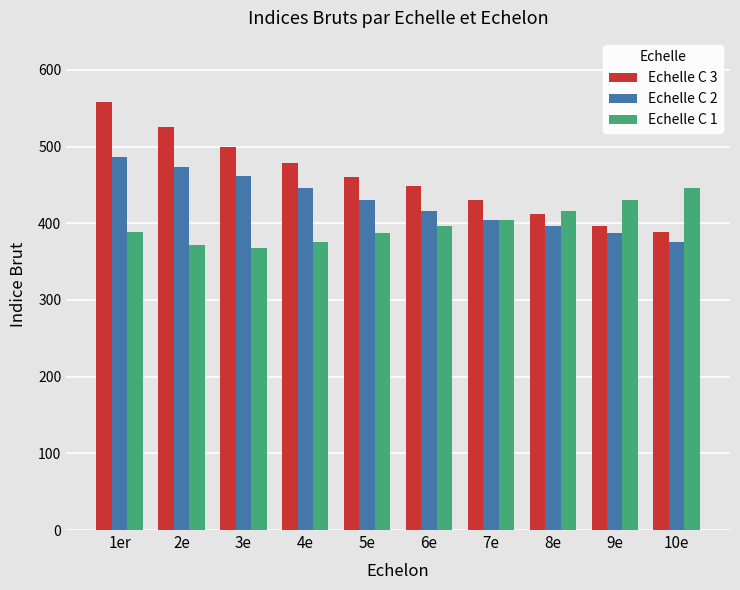

How many series are shown in this chart?

3